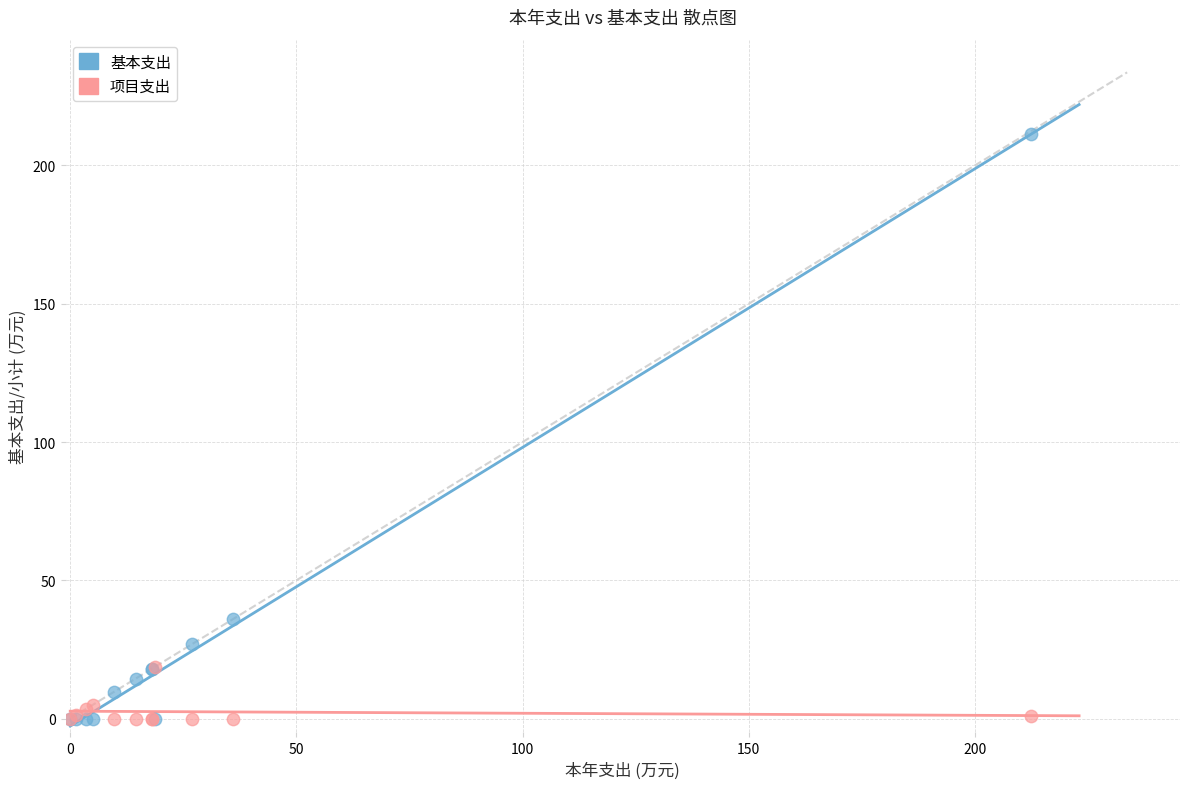

In the 基本支出 series, what Y value is closest to 105?

36.0